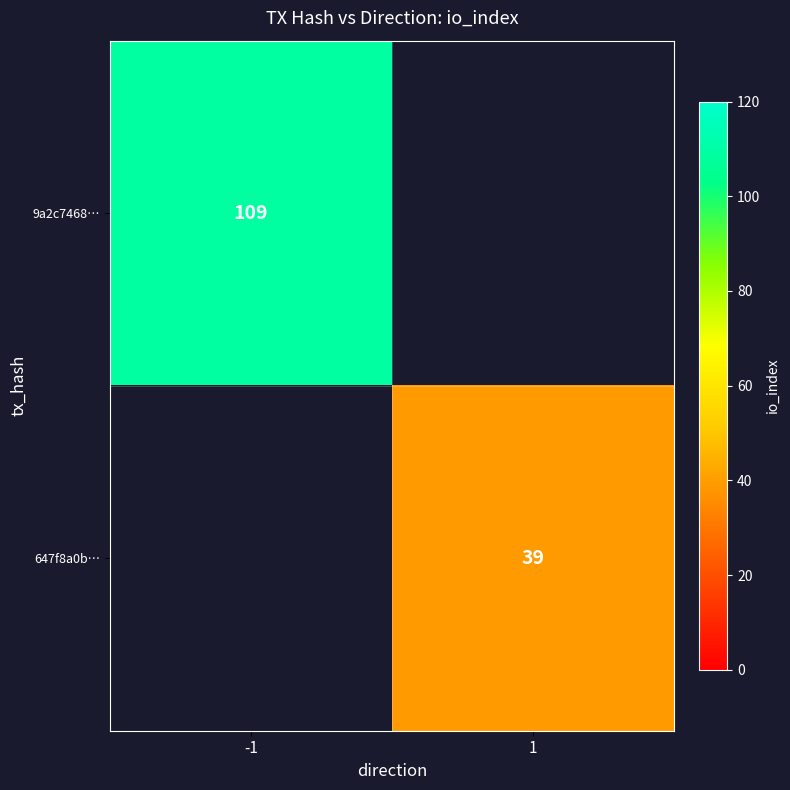

Is it true that 647f8a0b… equals 60 at 1?

False